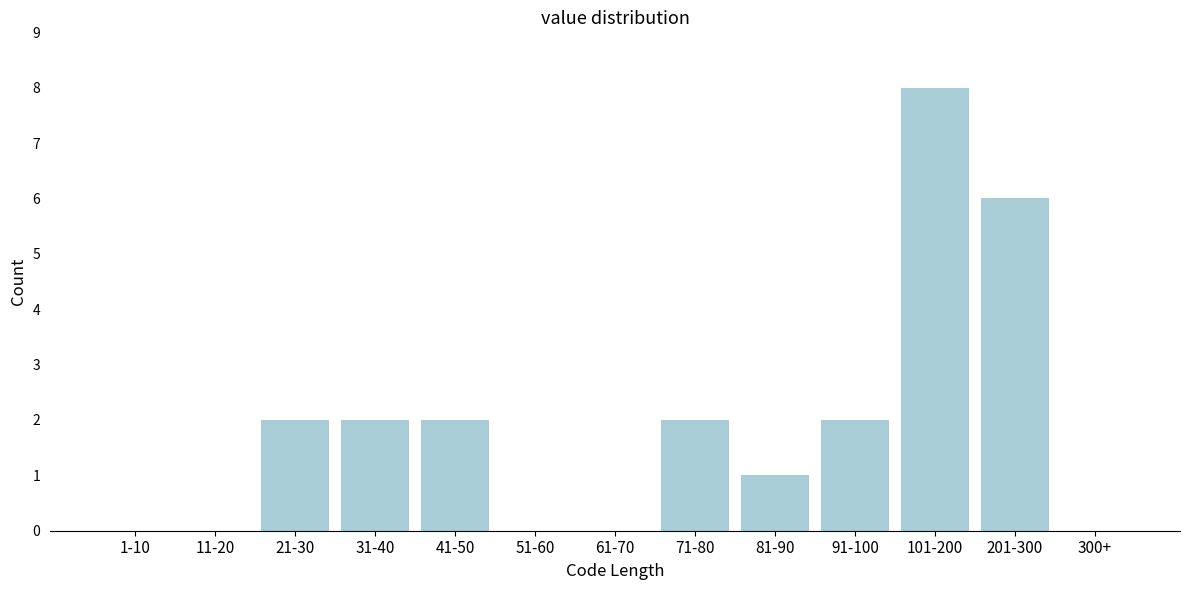

Reading left to right, what are all the values shown in this chart?

1-10=0	11-20=0	21-30=2	31-40=2	41-50=2	51-60=0	61-70=0	71-80=2	81-90=1	91-100=2	101-200=8	201-300=6	300+=0